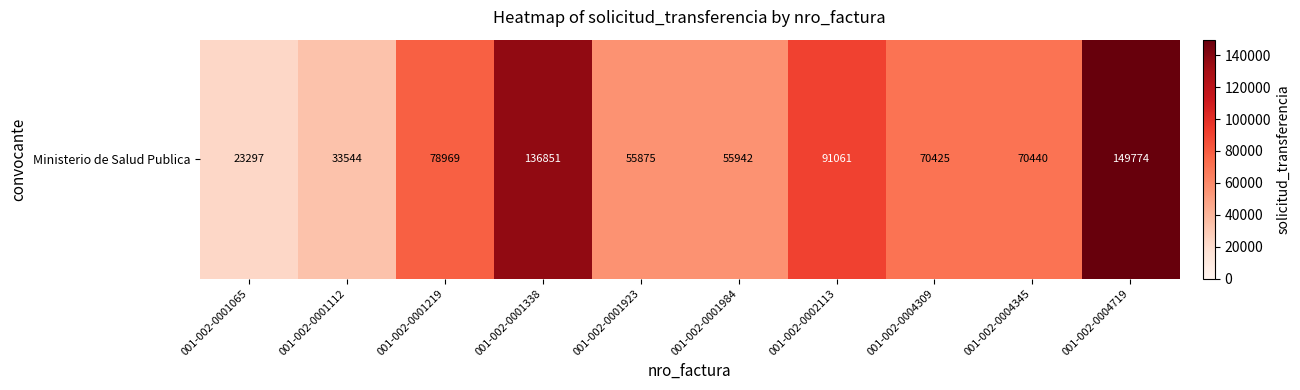

What is the smallest value displayed?

23297